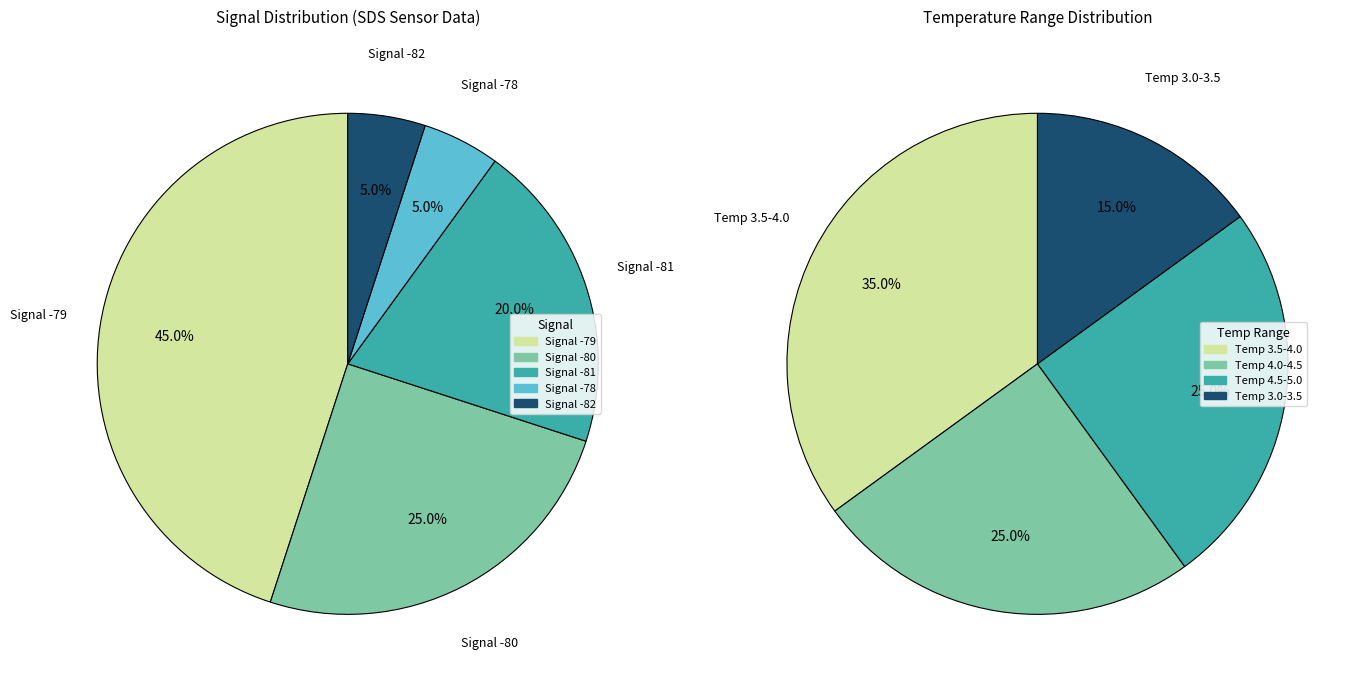

Does 14 account for over 50% of the chart?

No